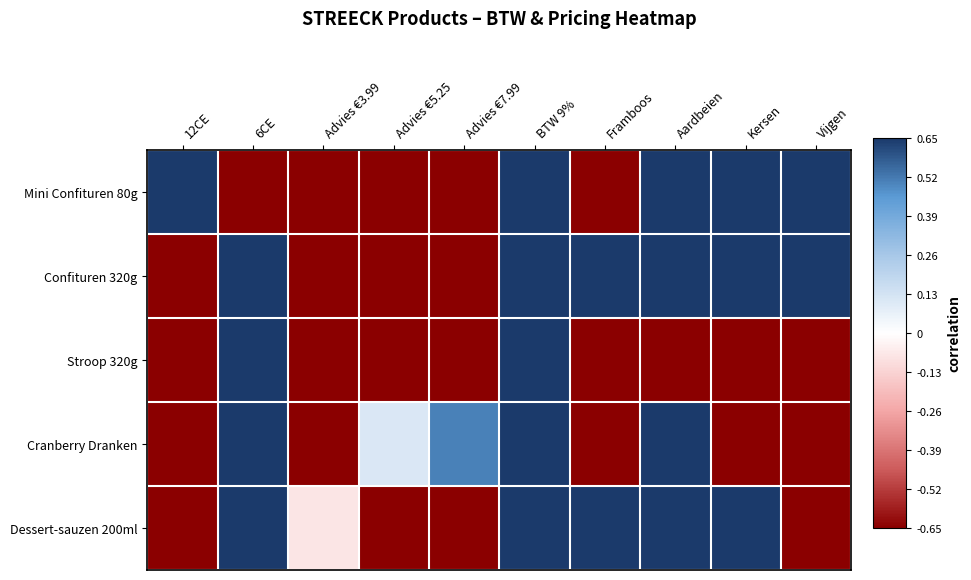

Which series has the largest total across all categories?

Confituren 320g